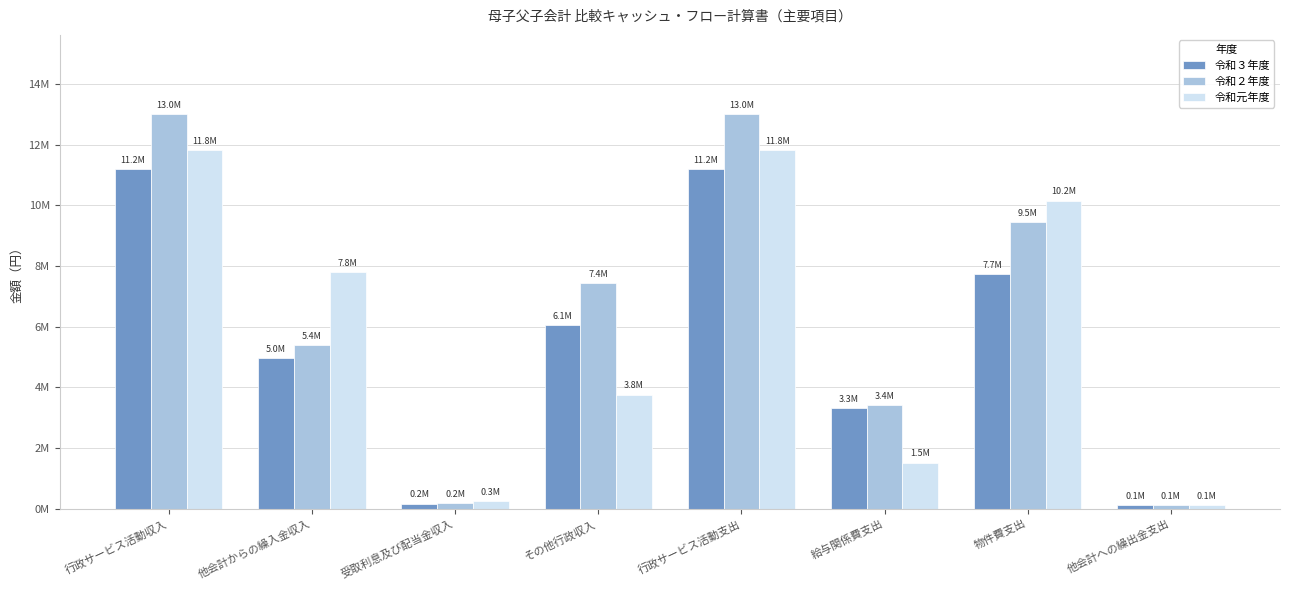

True or false: 令和元年度 has a value of 2653577 at 給与関係費支出.

False